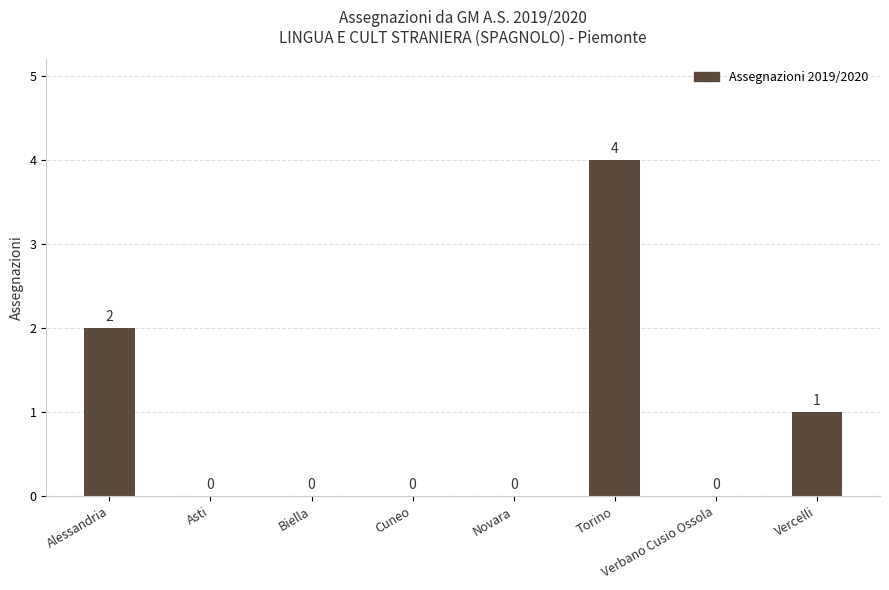

Which has a higher value, Alessandria or Vercelli?

Alessandria